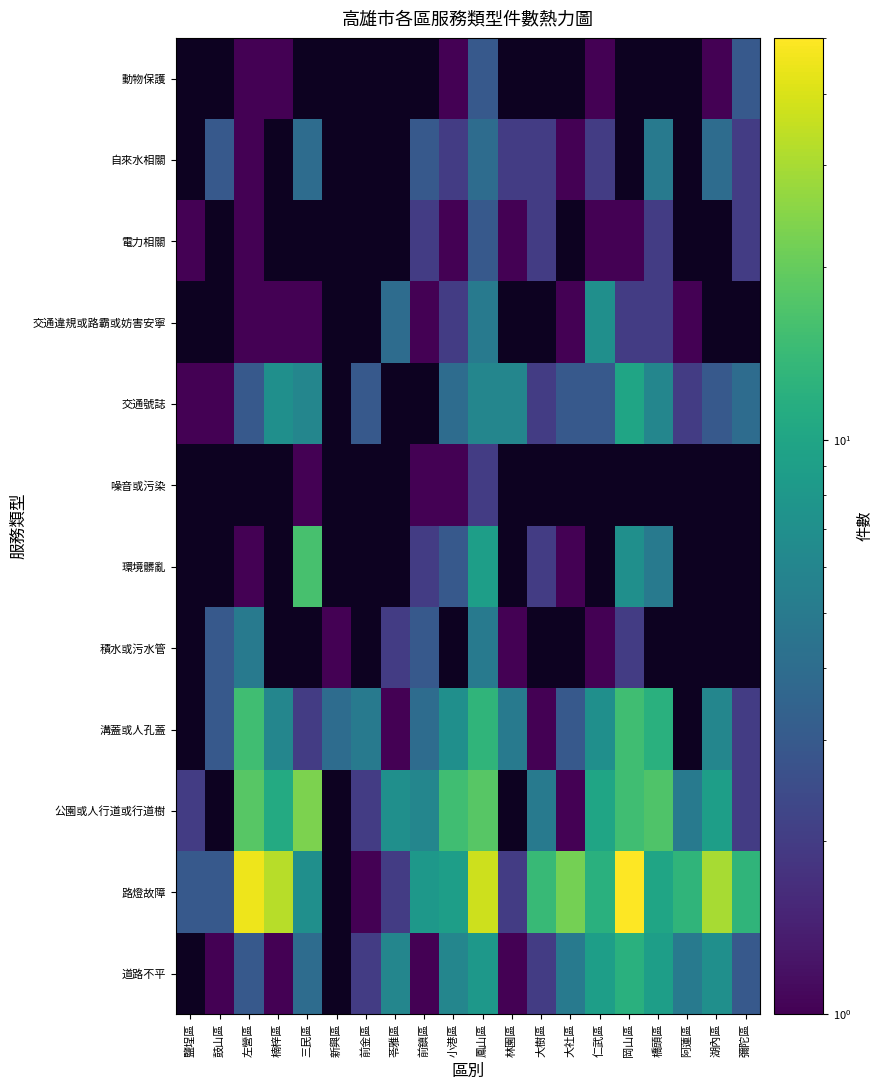

Reading right to left, list all the values displayed in this chart.

道路不平: 彌陀區=3	湖內區=7	阿蓮區=5	橋頭區=9	岡山區=12	仁武區=9	大社區=5	大樹區=2	林園區=1	鳳山區=8	小港區=6	前鎮區=1	苓雅區=6	前金區=2	新興區=0	三民區=4	楠梓區=1	左營區=3	鼓山區=1	鹽埕區=0
路燈故障: 彌陀區=13	湖內區=30	阿蓮區=13	橋頭區=10	岡山區=50	仁武區=12	大社區=22	大樹區=14	林園區=2	鳳山區=37	小港區=9	前鎮區=8	苓雅區=2	前金區=1	新興區=0	三民區=7	楠梓區=33	左營區=45	鼓山區=3	鹽埕區=3
公園或人行道或行道樹: 彌陀區=2	湖內區=9	阿蓮區=5	橋頭區=17	岡山區=15	仁武區=10	大社區=1	大樹區=5	林園區=0	鳳山區=18	小港區=15	前鎮區=6	苓雅區=7	前金區=2	新興區=0	三民區=23	楠梓區=11	左營區=18	鼓山區=0	鹽埕區=2
溝蓋或人孔蓋: 彌陀區=2	湖內區=6	阿蓮區=0	橋頭區=12	岡山區=15	仁武區=7	大社區=3	大樹區=1	林園區=5	鳳山區=13	小港區=7	前鎮區=4	苓雅區=1	前金區=5	新興區=4	三民區=2	楠梓區=6	左營區=15	鼓山區=3	鹽埕區=0
積水或污水管: 彌陀區=0	湖內區=0	阿蓮區=0	橋頭區=0	岡山區=2	仁武區=1	大社區=0	大樹區=0	林園區=1	鳳山區=5	小港區=0	前鎮區=3	苓雅區=2	前金區=0	新興區=1	三民區=0	楠梓區=0	左營區=5	鼓山區=3	鹽埕區=0
環境髒亂: 彌陀區=0	湖內區=0	阿蓮區=0	橋頭區=5	岡山區=7	仁武區=0	大社區=1	大樹區=2	林園區=0	鳳山區=9	小港區=3	前鎮區=2	苓雅區=0	前金區=0	新興區=0	三民區=16	楠梓區=0	左營區=1	鼓山區=0	鹽埕區=0
噪音或污染: 彌陀區=0	湖內區=0	阿蓮區=0	橋頭區=0	岡山區=0	仁武區=0	大社區=0	大樹區=0	林園區=0	鳳山區=2	小港區=1	前鎮區=1	苓雅區=0	前金區=0	新興區=0	三民區=1	楠梓區=0	左營區=0	鼓山區=0	鹽埕區=0
交通號誌: 彌陀區=4	湖內區=3	阿蓮區=2	橋頭區=6	岡山區=10	仁武區=3	大社區=3	大樹區=2	林園區=6	鳳山區=6	小港區=4	前鎮區=0	苓雅區=0	前金區=3	新興區=0	三民區=6	楠梓區=7	左營區=3	鼓山區=1	鹽埕區=1
交通違規或路霸或妨害安寧: 彌陀區=0	湖內區=0	阿蓮區=1	橋頭區=2	岡山區=2	仁武區=7	大社區=1	大樹區=0	林園區=0	鳳山區=5	小港區=2	前鎮區=1	苓雅區=4	前金區=0	新興區=0	三民區=1	楠梓區=1	左營區=1	鼓山區=0	鹽埕區=0
電力相關: 彌陀區=2	湖內區=0	阿蓮區=0	橋頭區=2	岡山區=1	仁武區=1	大社區=0	大樹區=2	林園區=1	鳳山區=3	小港區=1	前鎮區=2	苓雅區=0	前金區=0	新興區=0	三民區=0	楠梓區=0	左營區=1	鼓山區=0	鹽埕區=1
自來水相關: 彌陀區=2	湖內區=4	阿蓮區=0	橋頭區=5	岡山區=0	仁武區=2	大社區=1	大樹區=2	林園區=2	鳳山區=4	小港區=2	前鎮區=3	苓雅區=0	前金區=0	新興區=0	三民區=4	楠梓區=0	左營區=1	鼓山區=3	鹽埕區=0
動物保護: 彌陀區=3	湖內區=1	阿蓮區=0	橋頭區=0	岡山區=0	仁武區=1	大社區=0	大樹區=0	林園區=0	鳳山區=3	小港區=1	前鎮區=0	苓雅區=0	前金區=0	新興區=0	三民區=0	楠梓區=1	左營區=1	鼓山區=0	鹽埕區=0